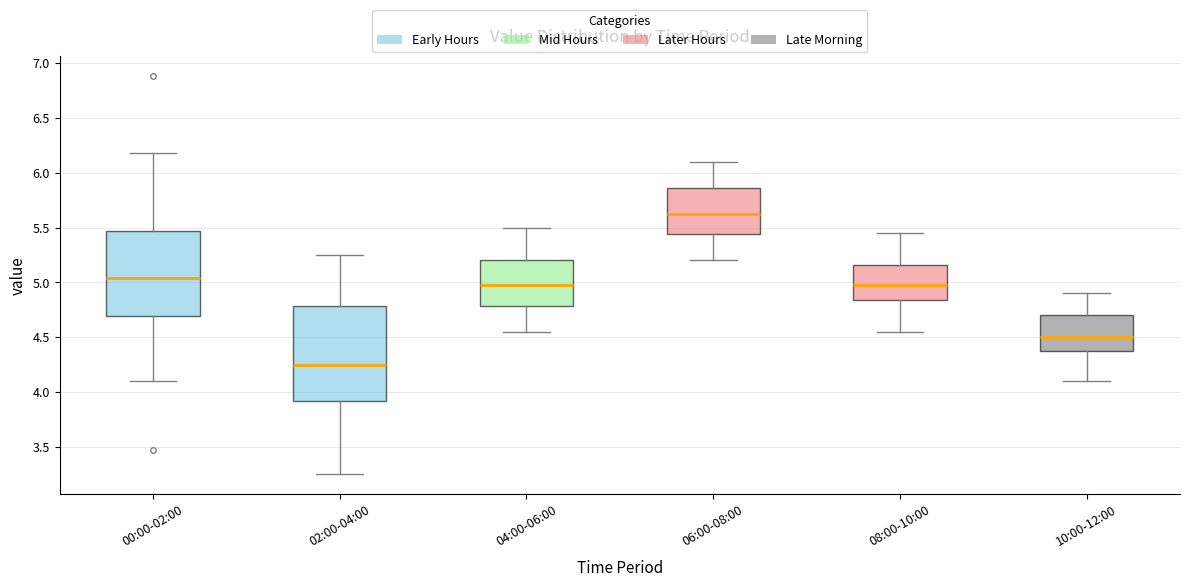

Reading left to right, transcribe this box plot: for each box, give where its median line is, the range the box spans, and where its two whiskers end, as read against the y-axis. The values are not printed on the chart, so give them approximately, as read against the axis.

00:00-02:00: median 5.05, box 4.70 to 5.45, whiskers 4.10 to 6.20
02:00-04:00: median 4.25, box 3.90 to 4.80, whiskers 3.25 to 5.25
04:00-06:00: median 5.00, box 4.80 to 5.20, whiskers 4.55 to 5.50
06:00-08:00: median 5.65, box 5.45 to 5.85, whiskers 5.20 to 6.10
08:00-10:00: median 5.00, box 4.85 to 5.15, whiskers 4.55 to 5.45
10:00-12:00: median 4.50, box 4.40 to 4.70, whiskers 4.10 to 4.90